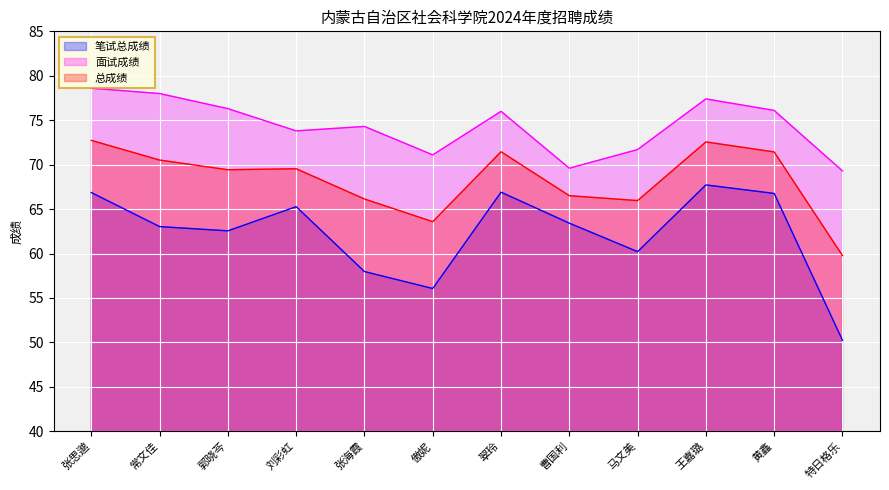

How many values in the 笔试总成绩 series exceed 63?

7